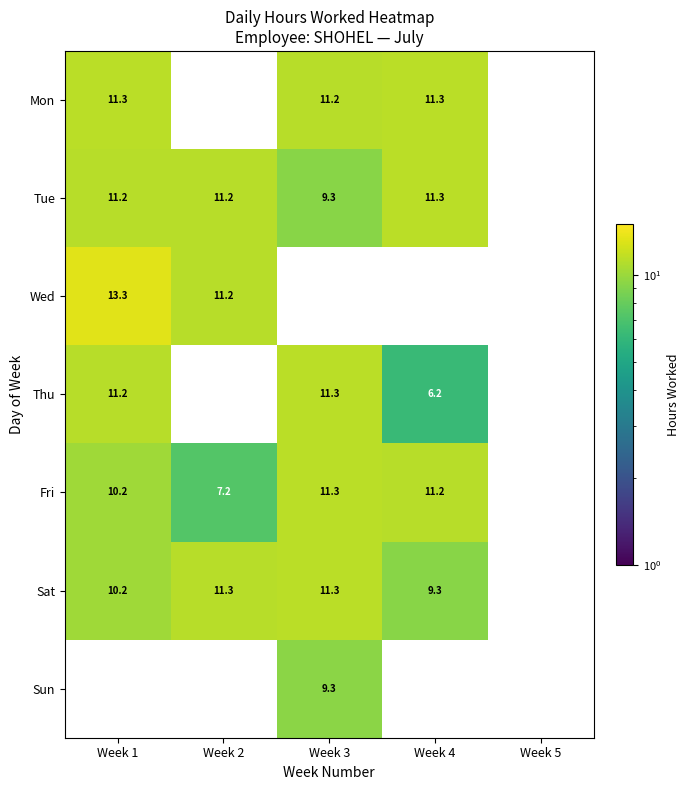

What is the difference between the highest and lowest values at Week 4?

5.1